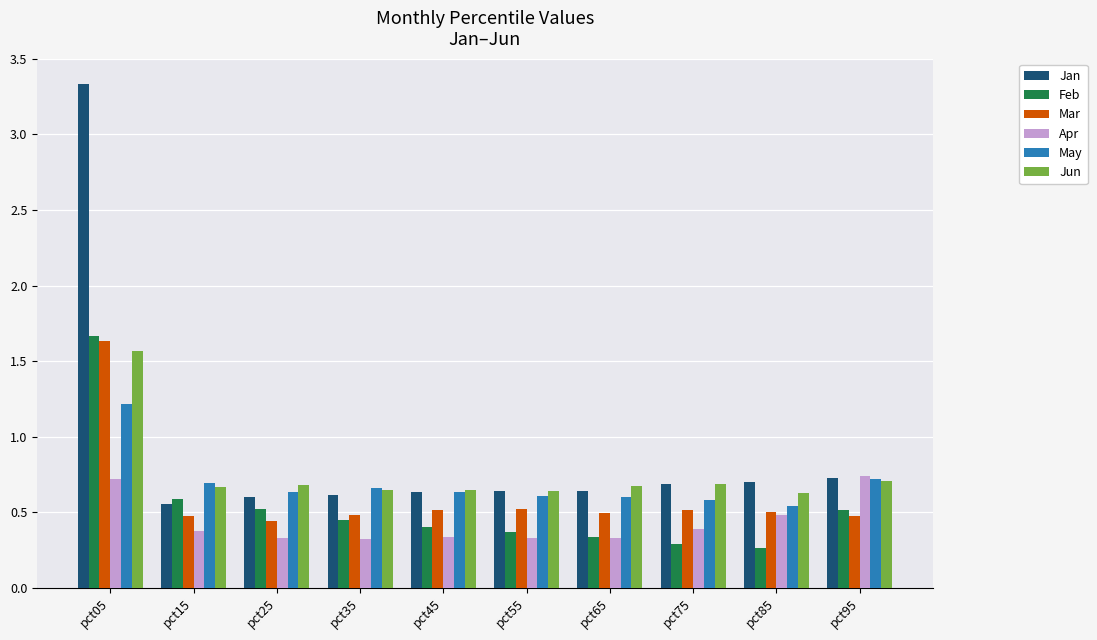

Count the Apr values in the range 0 to 1.

10